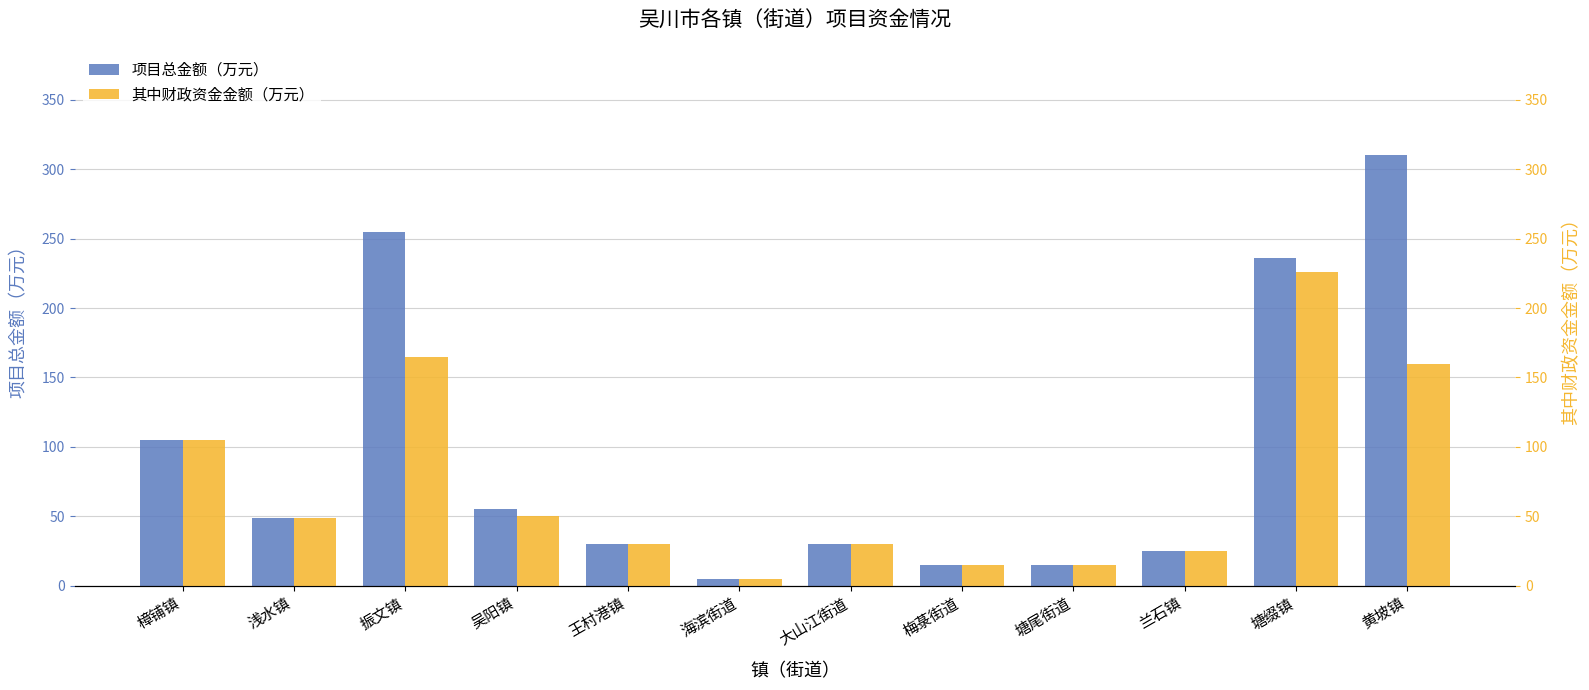

What is the difference between the second highest and second lowest values in the 其中财政资金金额（万元） series?

150